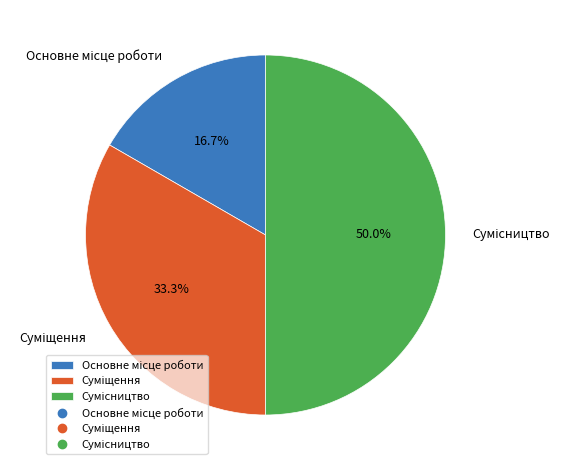

What percentage is the Основне місце роботи slice, to the nearest percent?

17%